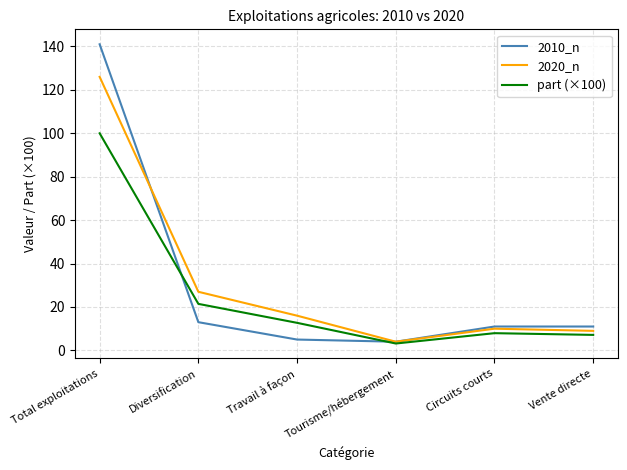

How many values in the part (×100) series exceed 12?

3